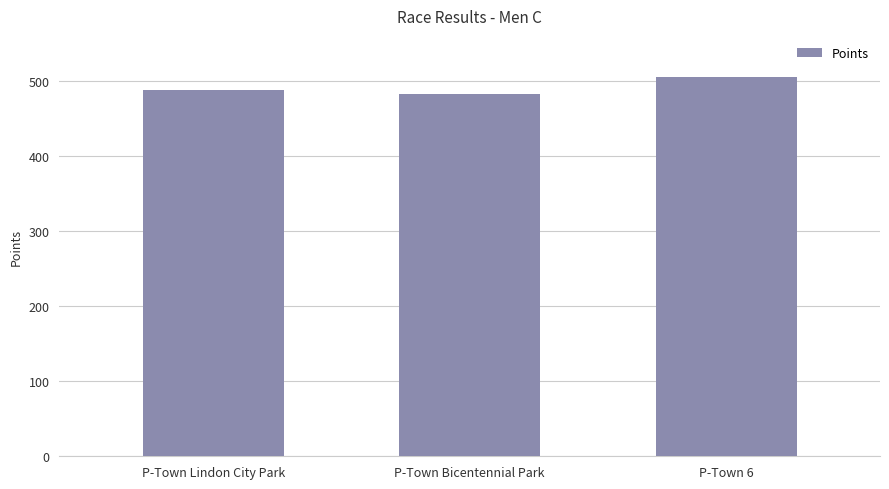

Does the chart contain any negative values?

No